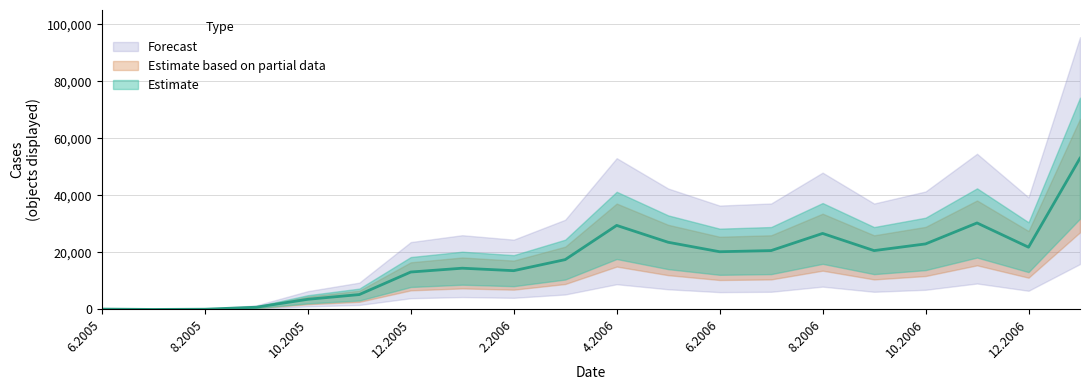

What position from the left is 2.2006?

9